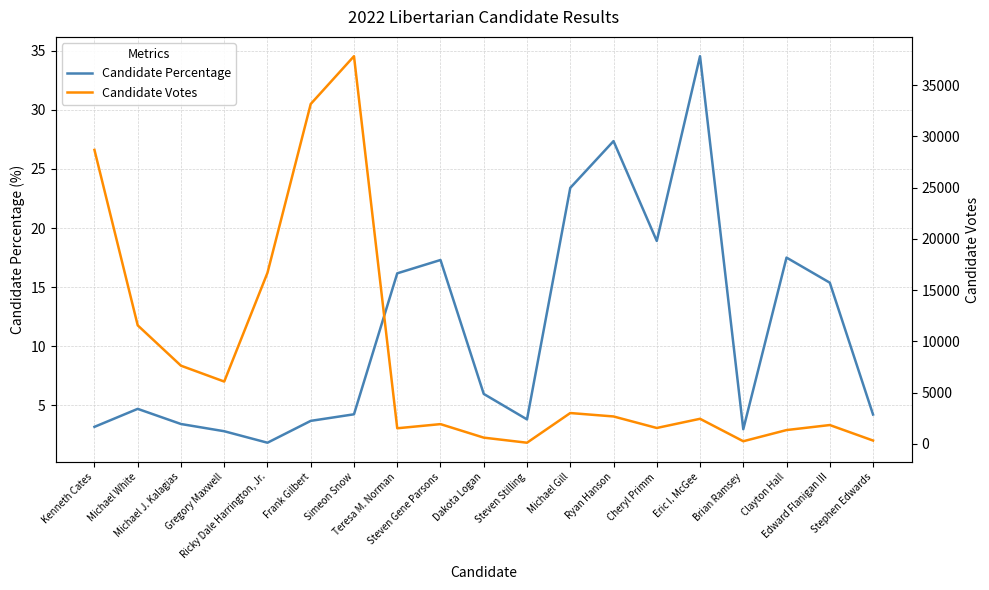

Rank the series by their average value, from highest to lowest.

Candidate Votes, Candidate Percentage